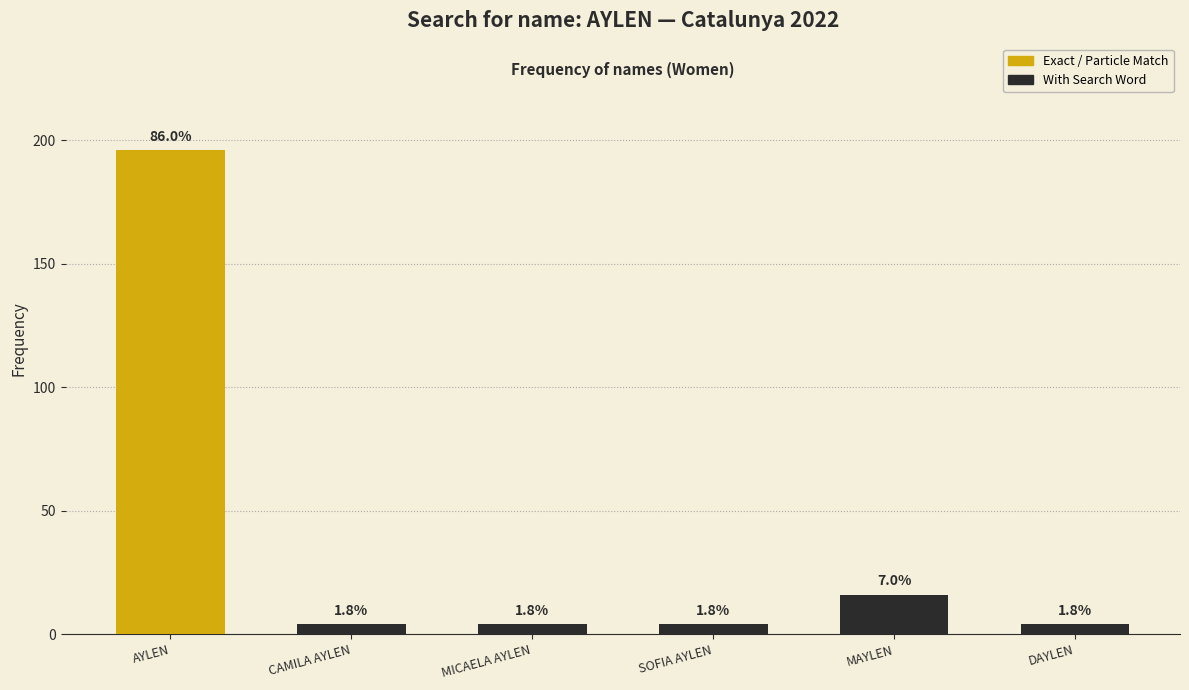

Does the chart contain any negative values?

No